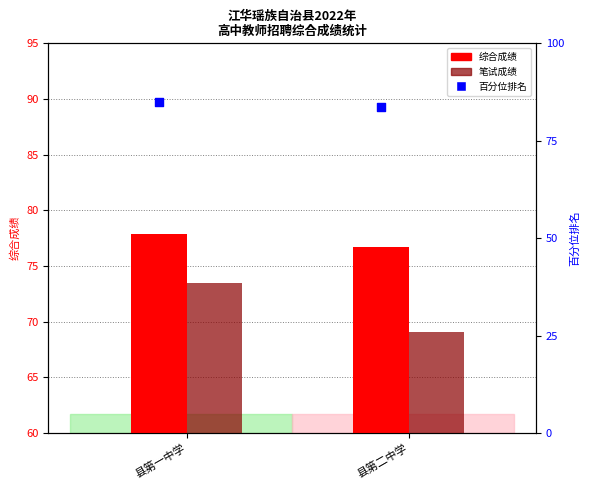

Is the value of 笔试成绩 at 县第一中学 greater than the value of 百分位排名 at 县第一中学?

No